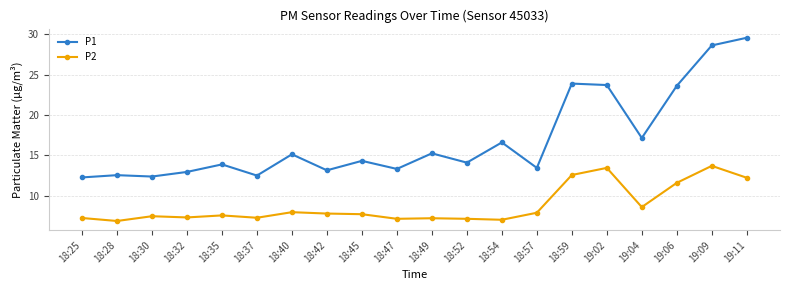

At which label does P1 first exceed 14?

18:40